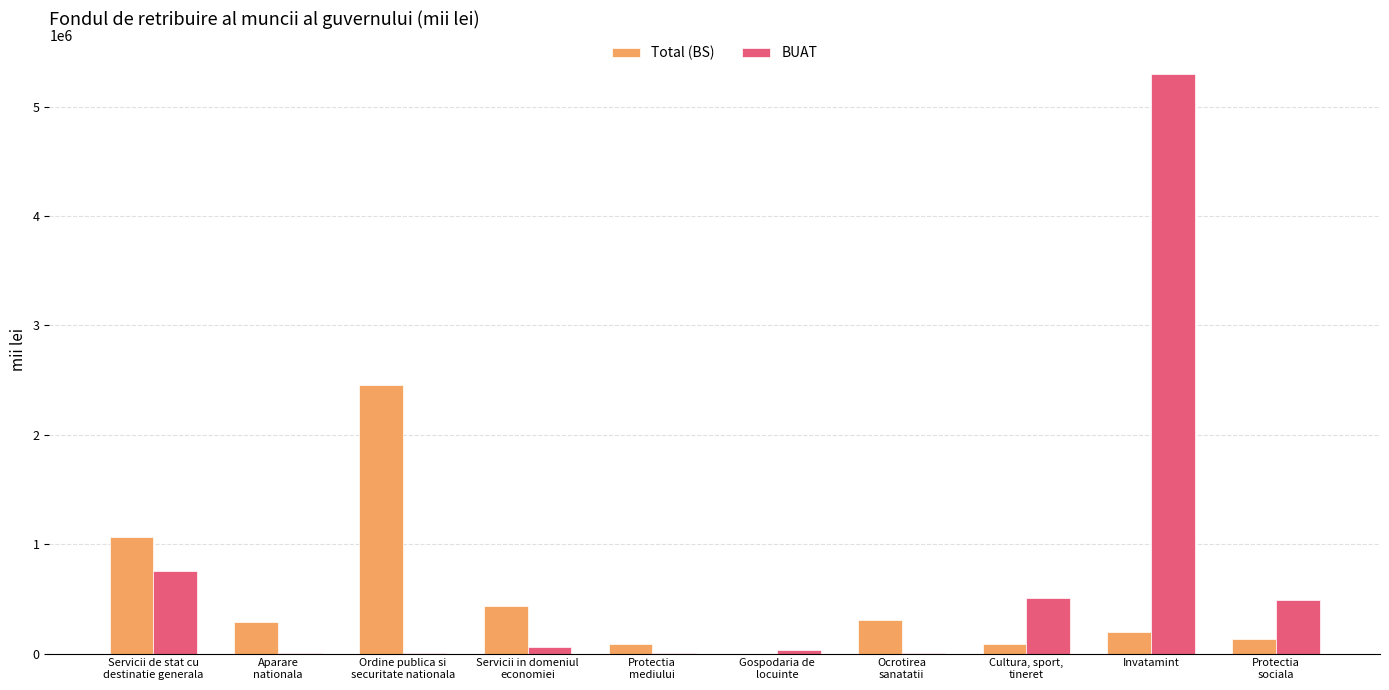

What is the total value across all series at Invatamint?

5489555.0